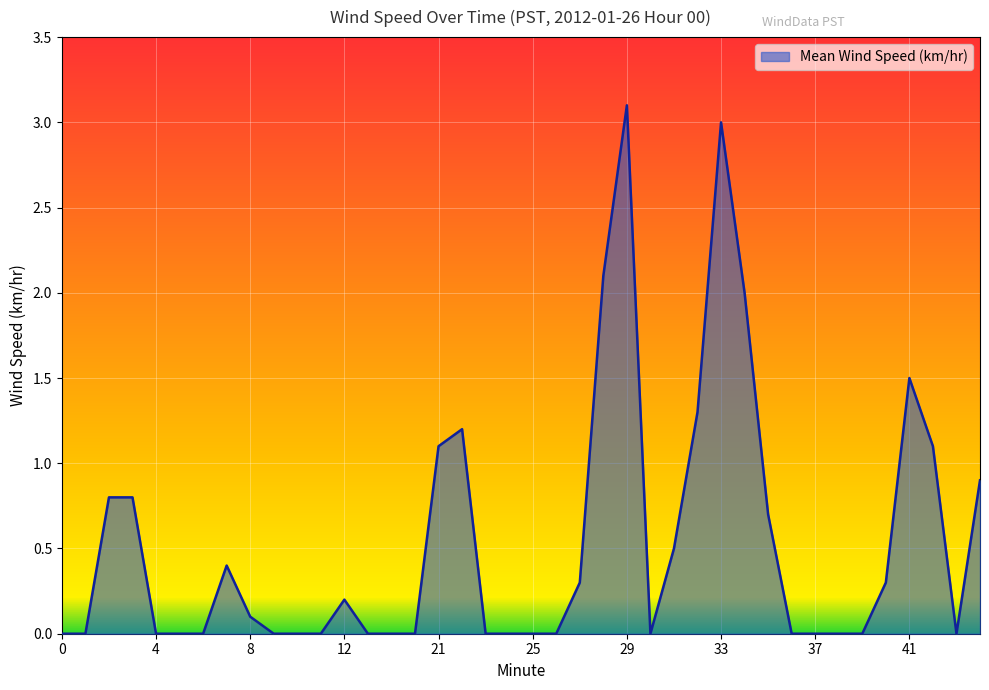

How many lines are shown in the chart?

1